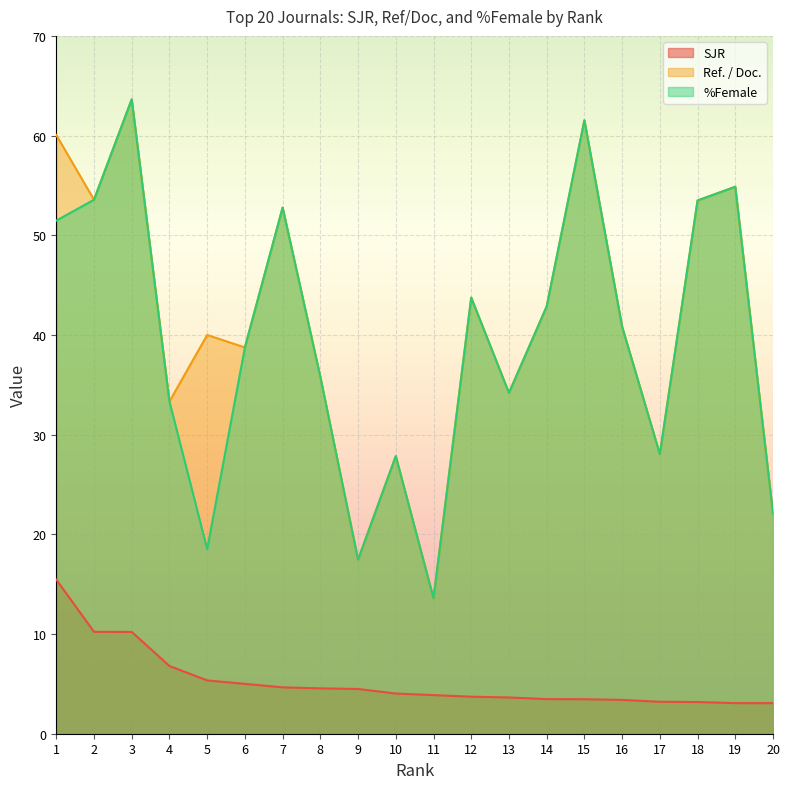

Which category has the highest value in the Ref. / Doc. series?

3